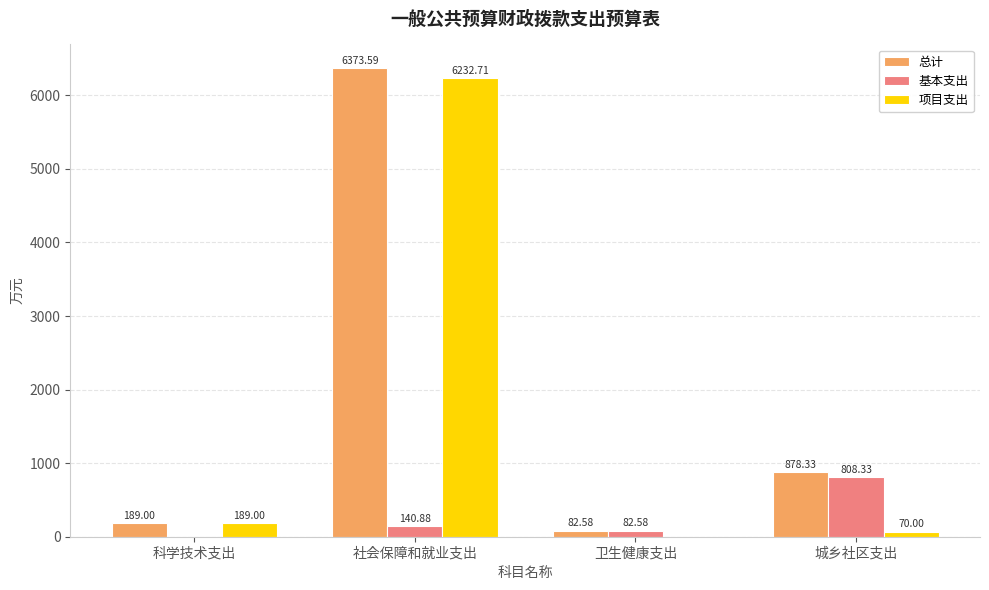

How many series are shown in this chart?

3